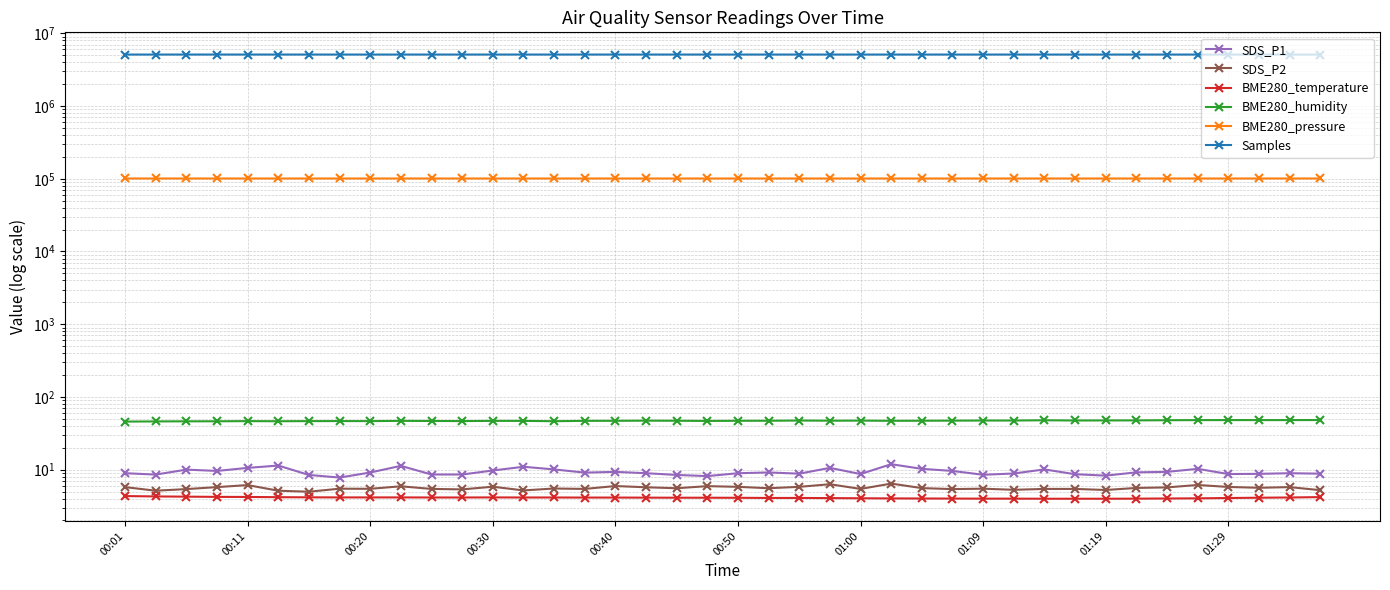

Between 30 and 01:00, which is larger?

30